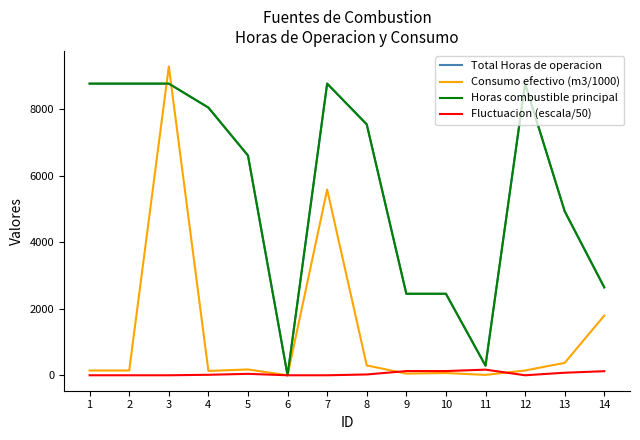

Where is Total Horas de operacion nearest to the value 4380?

13